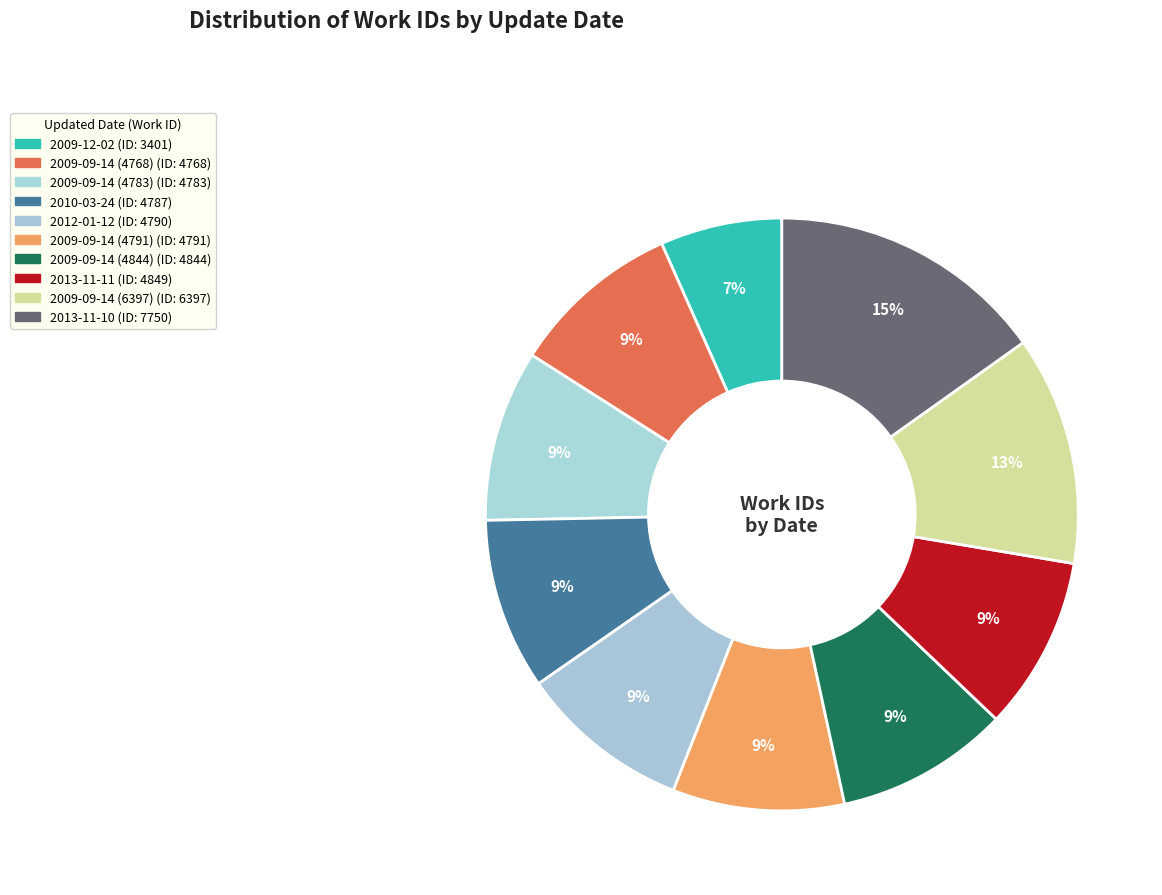

Does any single category account for the majority?

No